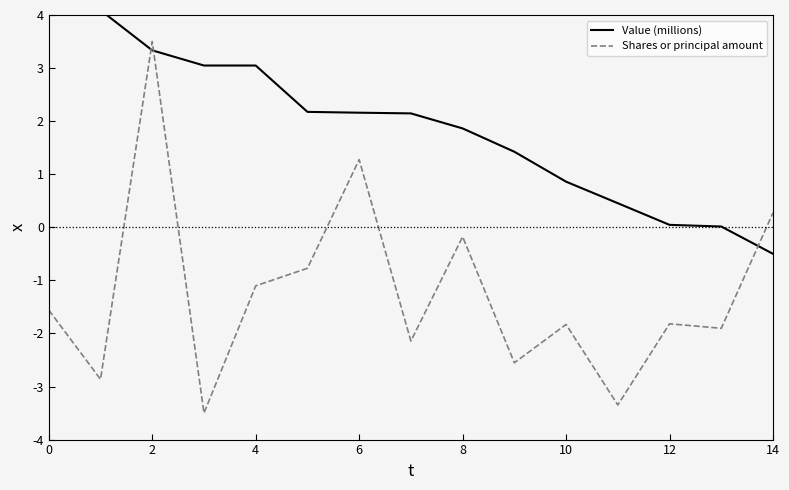

What is the difference between the maximum and minimum values in the Shares or principal amount series?

7.0